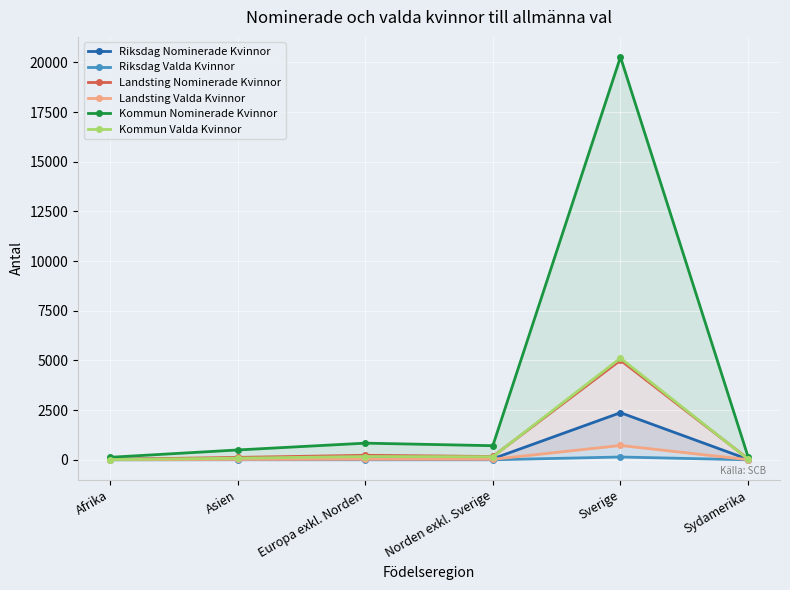

What is the highest value of the Riksdag Valda Kvinnor series?

142